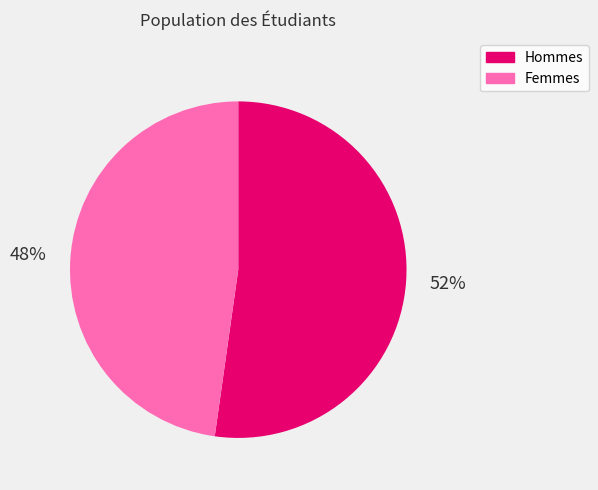

To the nearest percent, what is the difference between the largest and smallest slice percentages?

4%